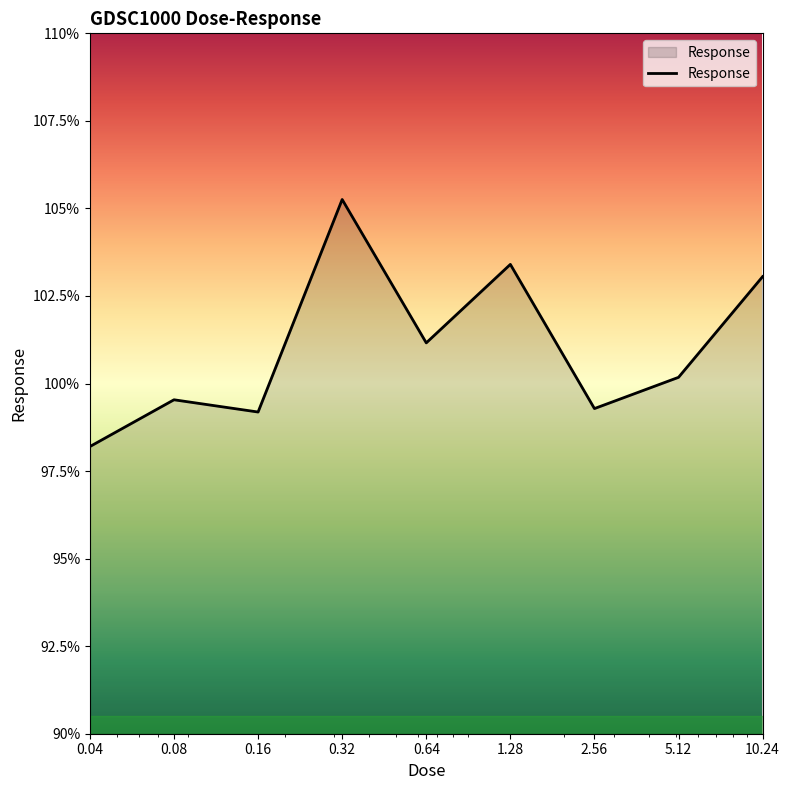

What is the difference between the maximum and minimum values?

7.1